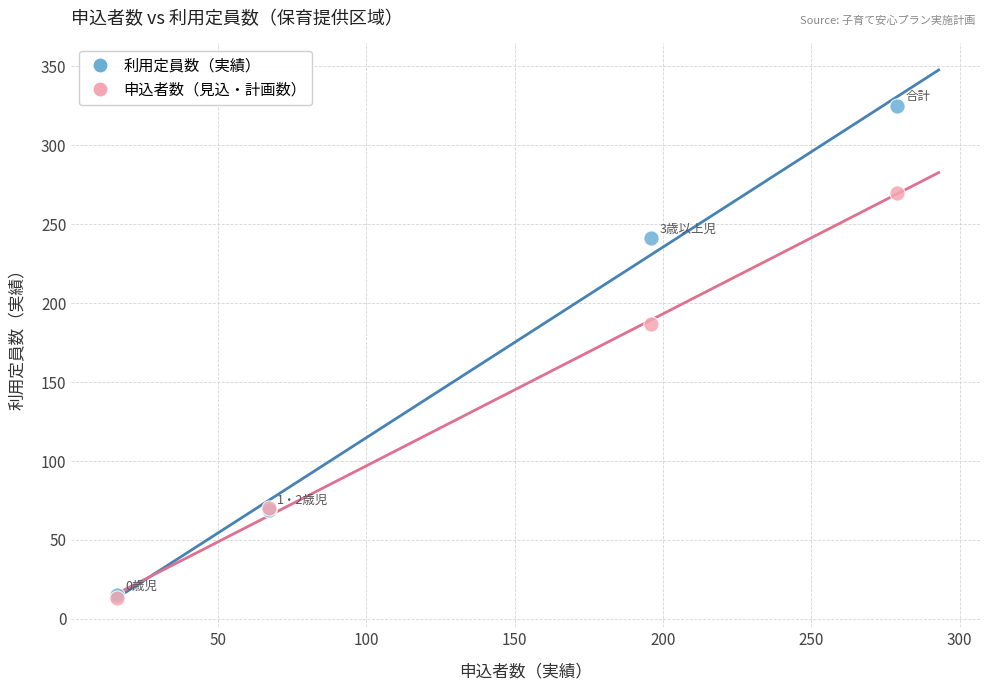

Across all series, what Y value is closest to 169?

187